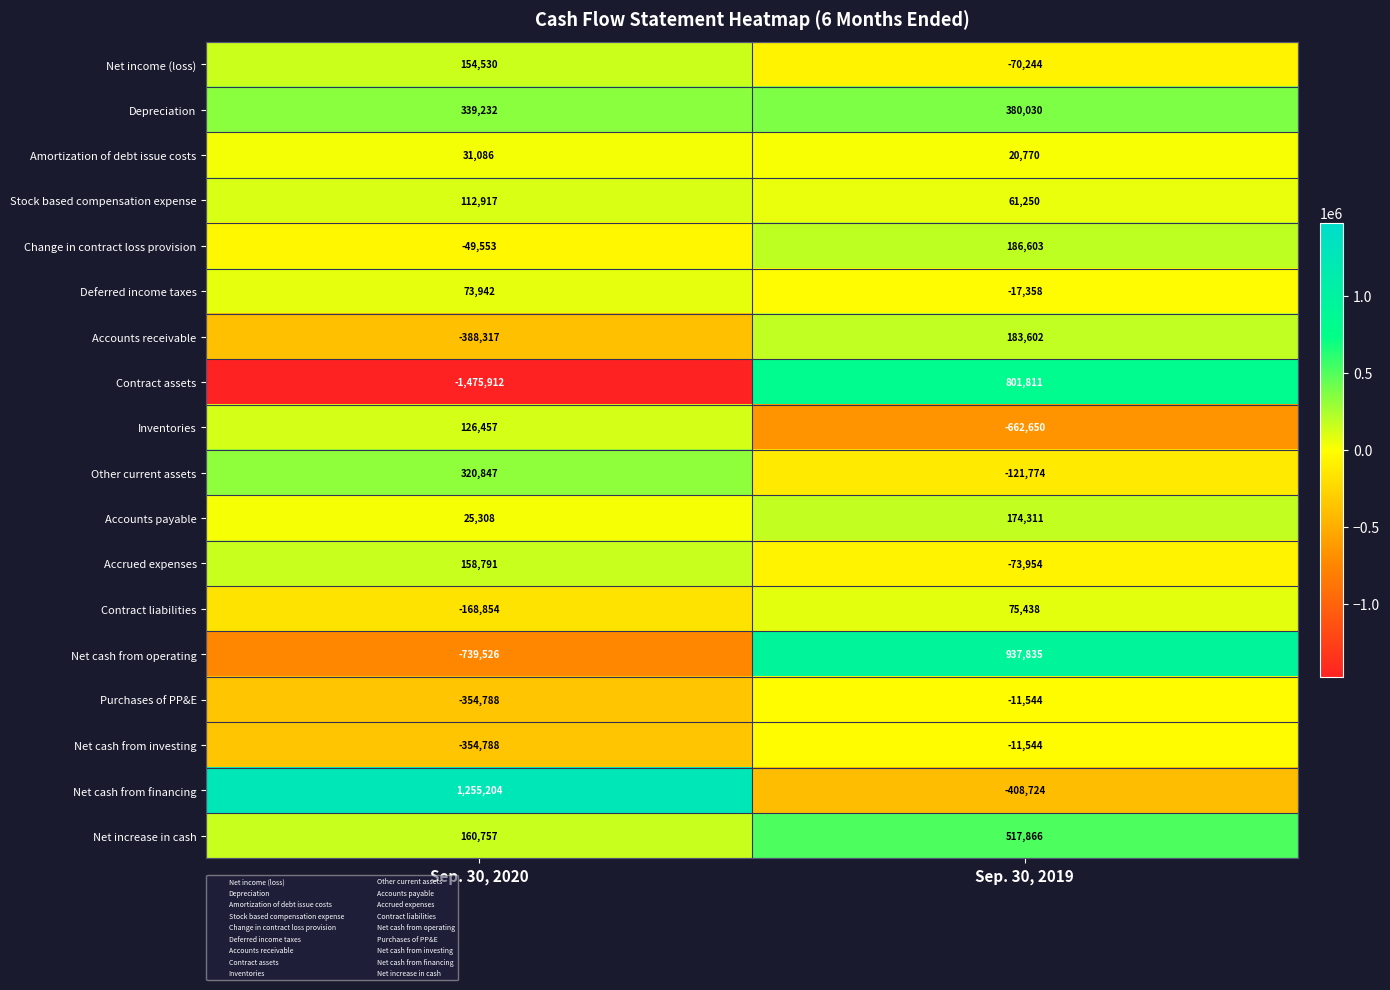

Which series has the widest spread of values?

Contract assets